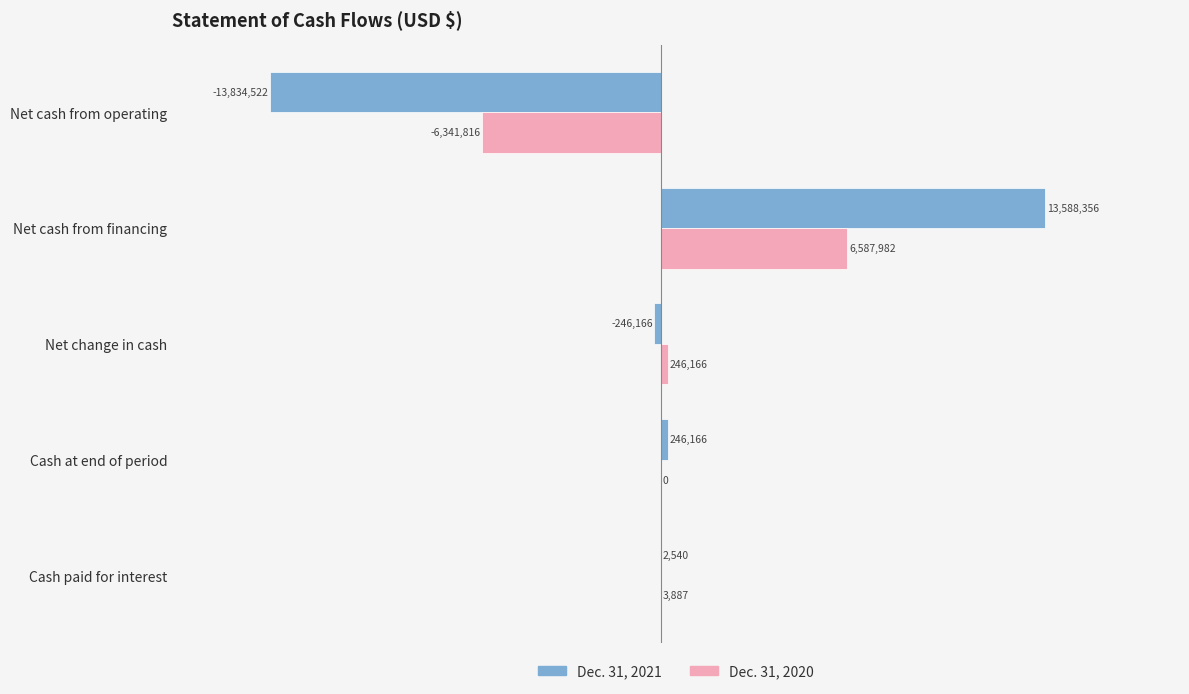

What is the greatest value displayed?

13588356